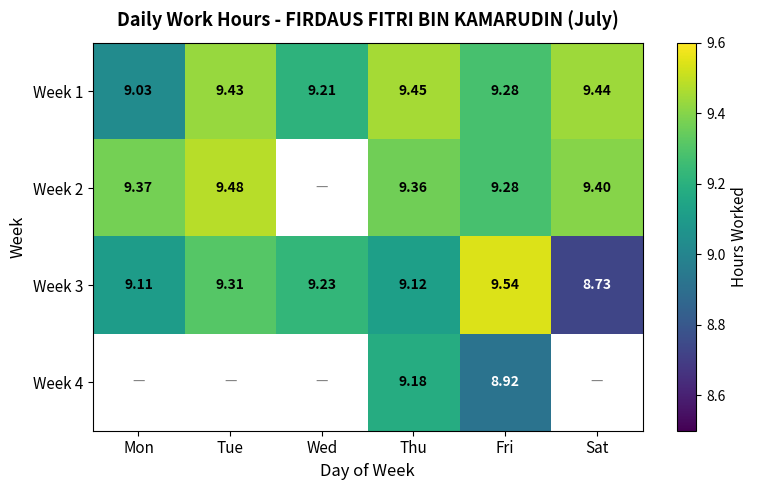

List the labels in order of Week 1 value, smallest first.

Mon, Wed, Fri, Tue, Sat, Thu